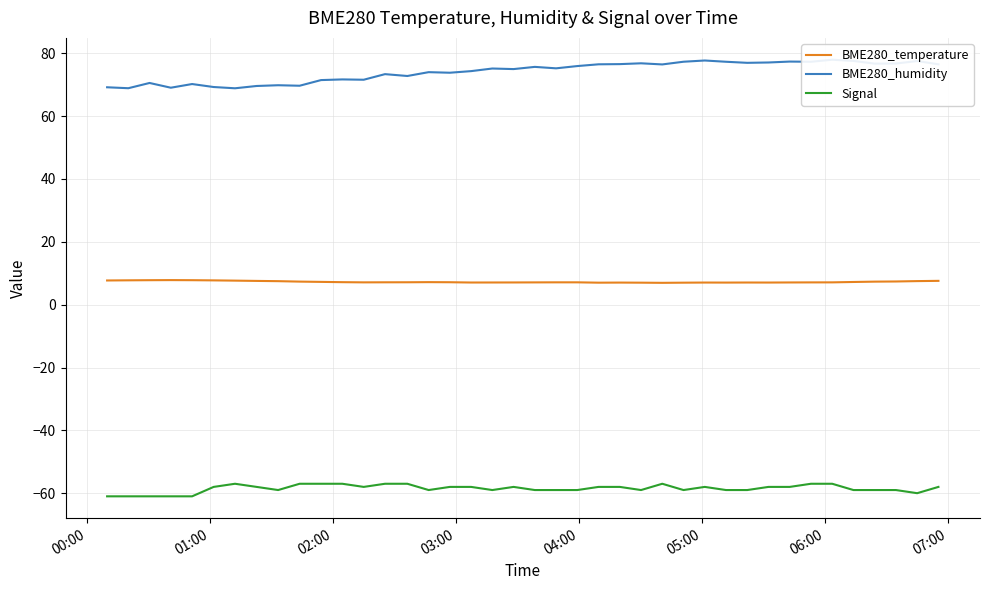

True or false: Signal and BME280_temperature intersect in this chart.

False